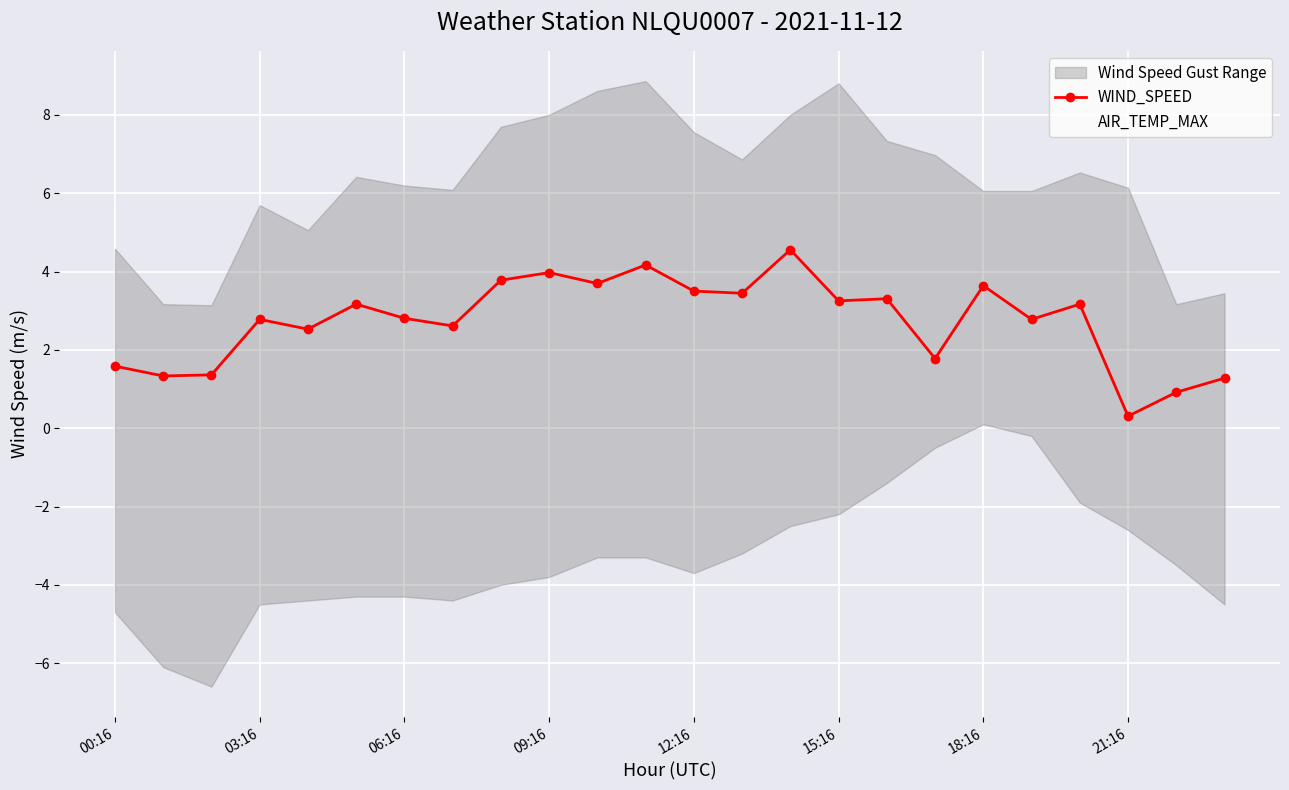

True or false: WIND_SPEED has more than 0 points higher than both neighbors.

True